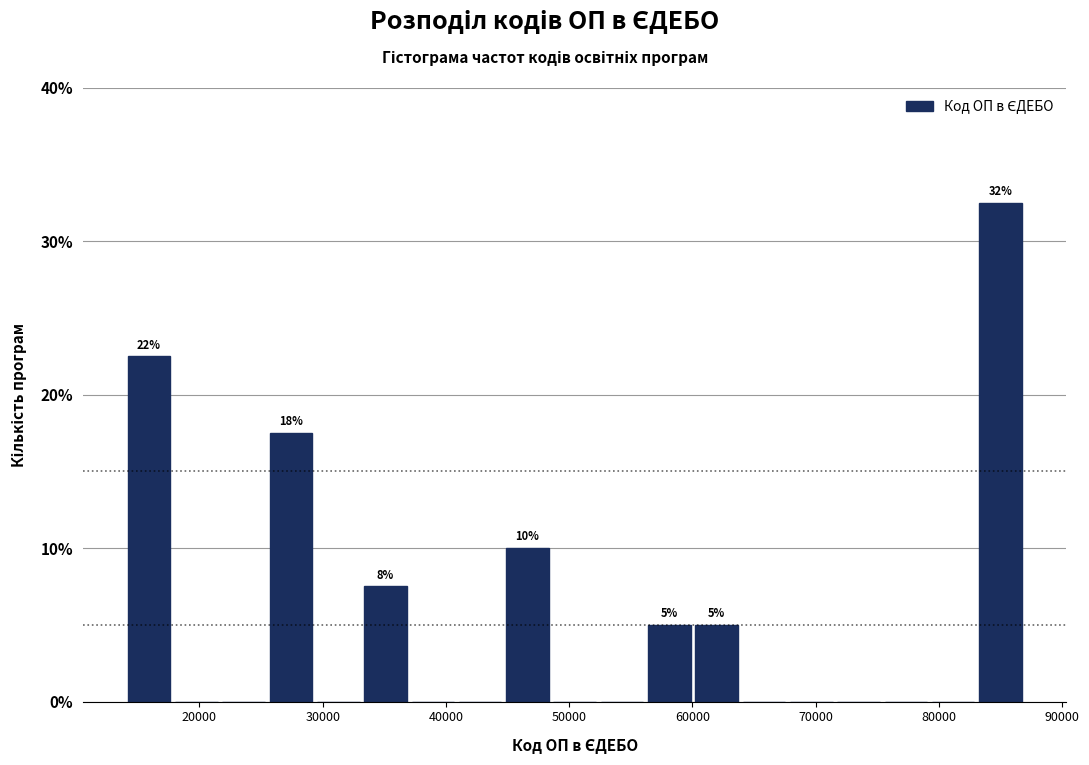

Read against the x-axis, roughly where is the centre of the tallest bar?

85000